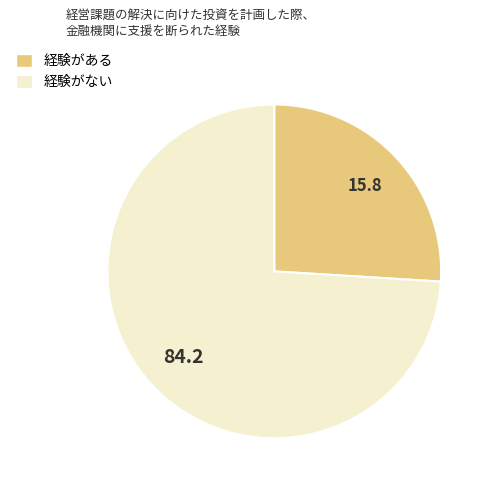

Is there any slice that represents more than half of the pie?

Yes